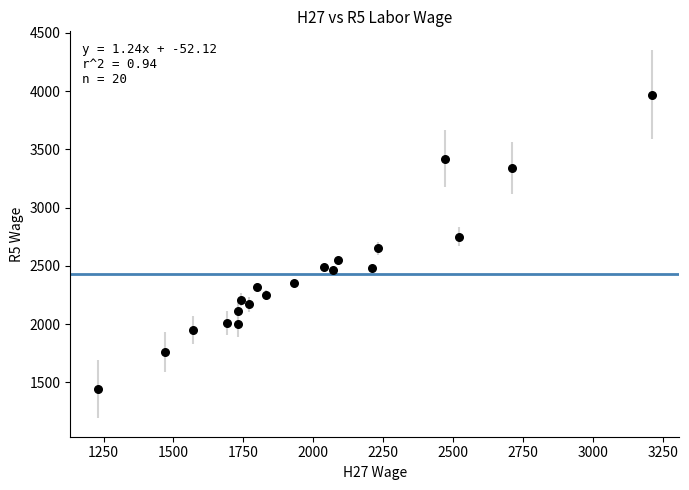

What is the range of Y values (max minus min)?

2530